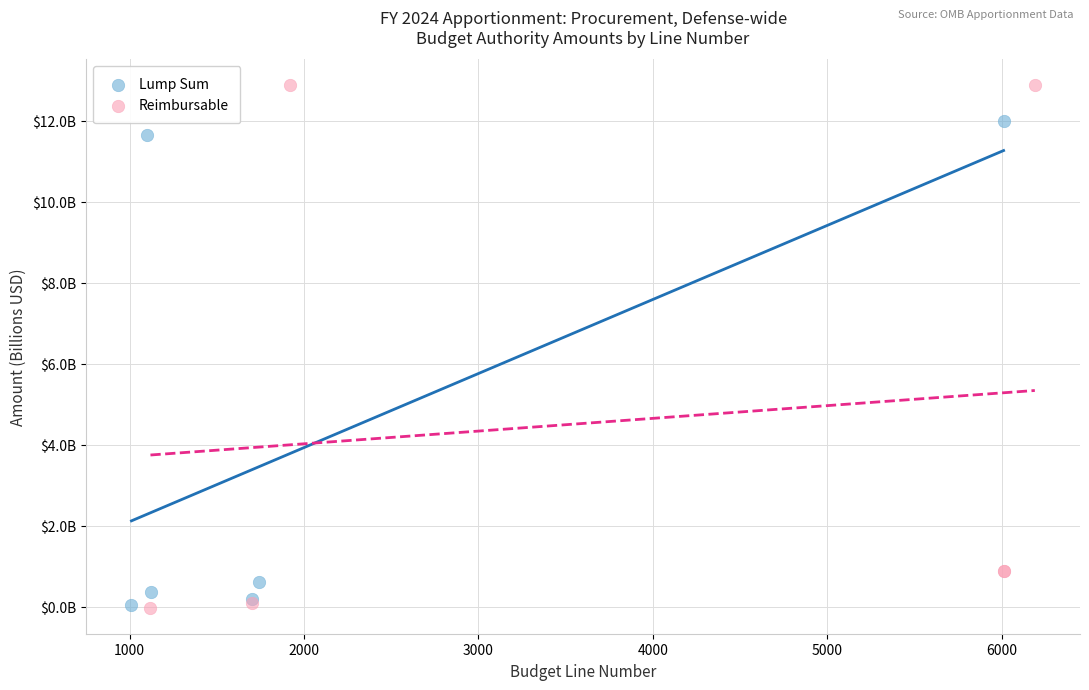

What are all the series names shown in the legend?

Lump Sum, Reimbursable